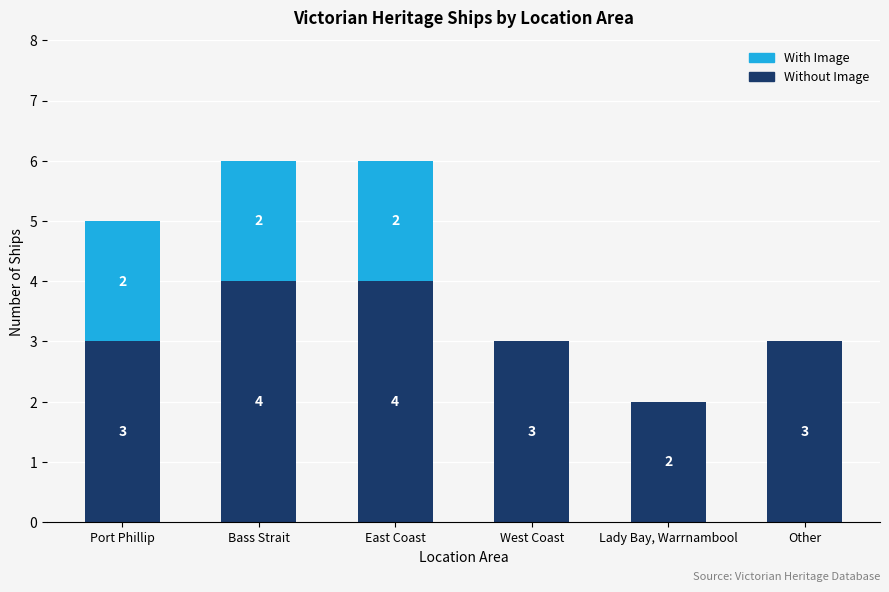

Is it true that Without Image equals 3 at East Coast?

False